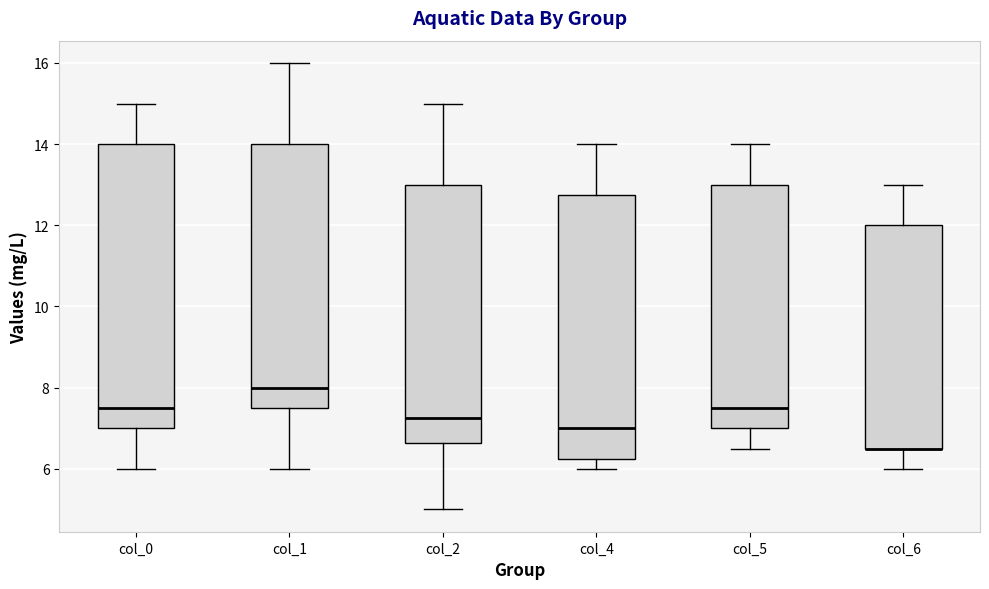

Reading left to right, read every box against the y-axis: the position of its median line, the range the box covers, and the ends of its whiskers. The values are not printed on the chart, so give them approximately, as read against the axis.

col_0: median 7.6, box 7.0 to 14.0, whiskers 6.0 to 15.0
col_1: median 8.0, box 7.6 to 14.0, whiskers 6.0 to 16.0
col_2: median 7.2, box 6.6 to 13.0, whiskers 5.0 to 15.0
col_4: median 7.0, box 6.2 to 12.8, whiskers 6.0 to 14.0
col_5: median 7.6, box 7.0 to 13.0, whiskers 6.6 to 14.0
col_6: median 6.6 (drawn on the box's lower edge), box 6.6 to 12.0, whiskers 6.0 to 13.0